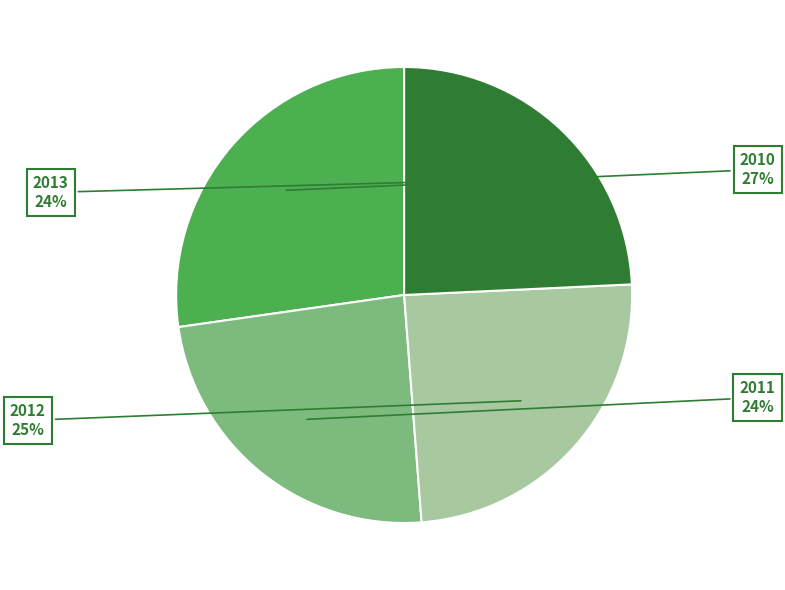

How many slices are in this pie chart?

4